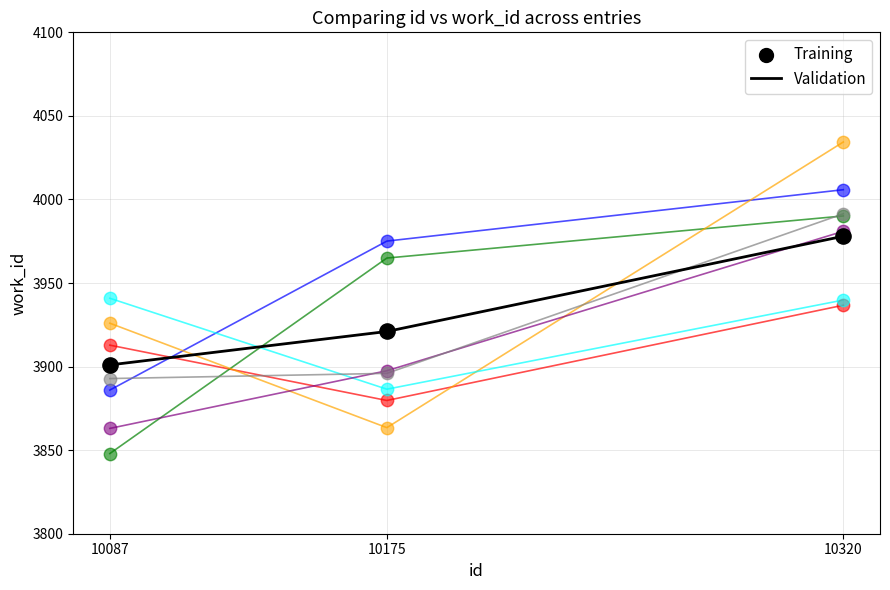

What is the difference between the highest and lowest values at 10175?

111.6